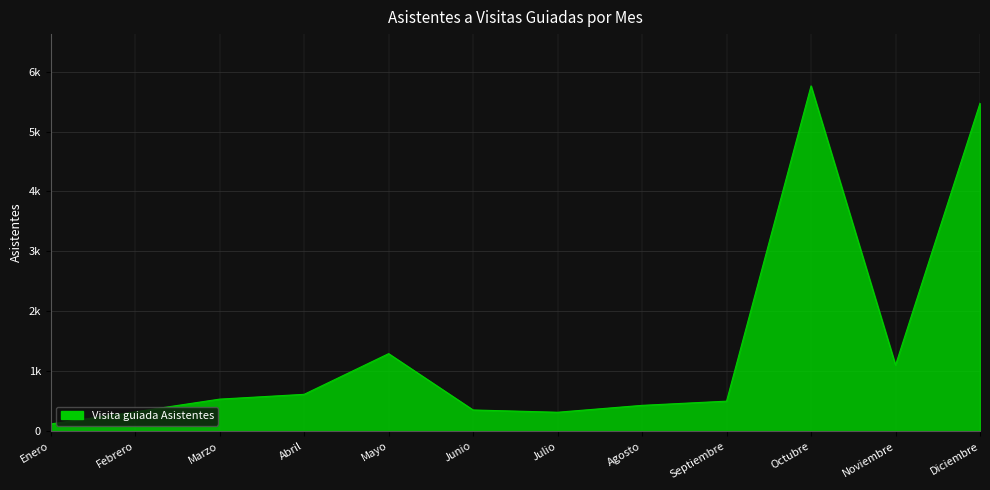

What is the change in value from Julio to Octubre?

+5447